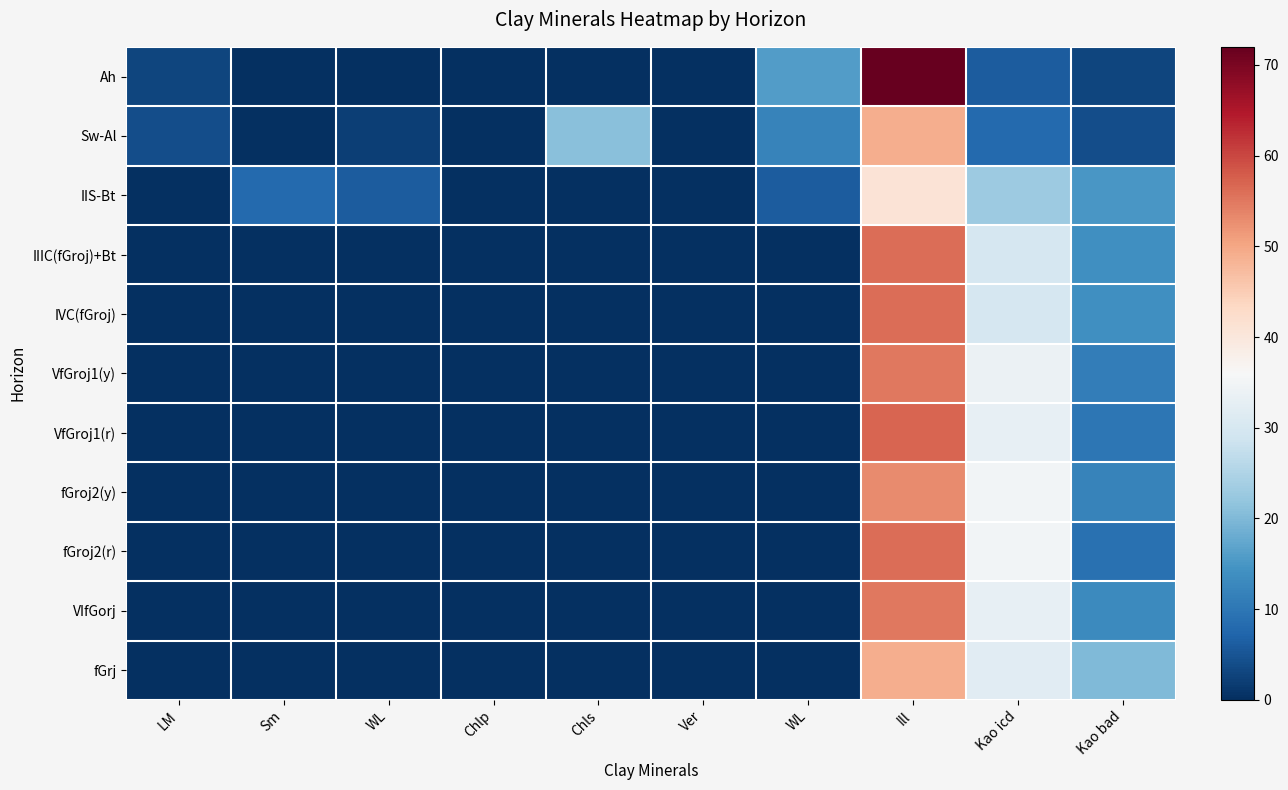

Reading left to right, transcribe all the data shown in this chart.

Ah: LM=3	Sm=0	WL=0	Chlp=0	Chls=0	Ver=0	WL=16	Ill=72	Kao icd=6	Kao bad=3
Sw-Al: LM=4	Sm=0	WL=2	Chlp=0	Chls=21	Ver=0	WL=12	Ill=49	Kao icd=8	Kao bad=4
IIS-Bt: LM=0	Sm=8	WL=6	Chlp=0	Chls=0	Ver=0	WL=6	Ill=41	Kao icd=23	Kao bad=15
IIIC(fGroj)+Bt: LM=0	Sm=0	WL=0	Chlp=0	Chls=0	Ver=0	WL=0	Ill=56	Kao icd=30	Kao bad=14
IVC(fGroj): LM=0	Sm=0	WL=0	Chlp=0	Chls=0	Ver=0	WL=0	Ill=56	Kao icd=30	Kao bad=14
VfGroj1(y): LM=0	Sm=0	WL=0	Chlp=0	Chls=0	Ver=0	WL=0	Ill=55	Kao icd=34	Kao bad=11
VfGroj1(r): LM=0	Sm=0	WL=0	Chlp=0	Chls=0	Ver=0	WL=0	Ill=57	Kao icd=33	Kao bad=10
fGroj2(y): LM=0	Sm=0	WL=0	Chlp=0	Chls=0	Ver=0	WL=0	Ill=53	Kao icd=35	Kao bad=12
fGroj2(r): LM=0	Sm=0	WL=0	Chlp=0	Chls=0	Ver=0	WL=0	Ill=56	Kao icd=35	Kao bad=9
VIfGorj: LM=0	Sm=0	WL=0	Chlp=0	Chls=0	Ver=0	WL=0	Ill=55	Kao icd=33	Kao bad=13
fGrj: LM=0	Sm=0	WL=0	Chlp=0	Chls=0	Ver=0	WL=0	Ill=49	Kao icd=32	Kao bad=20